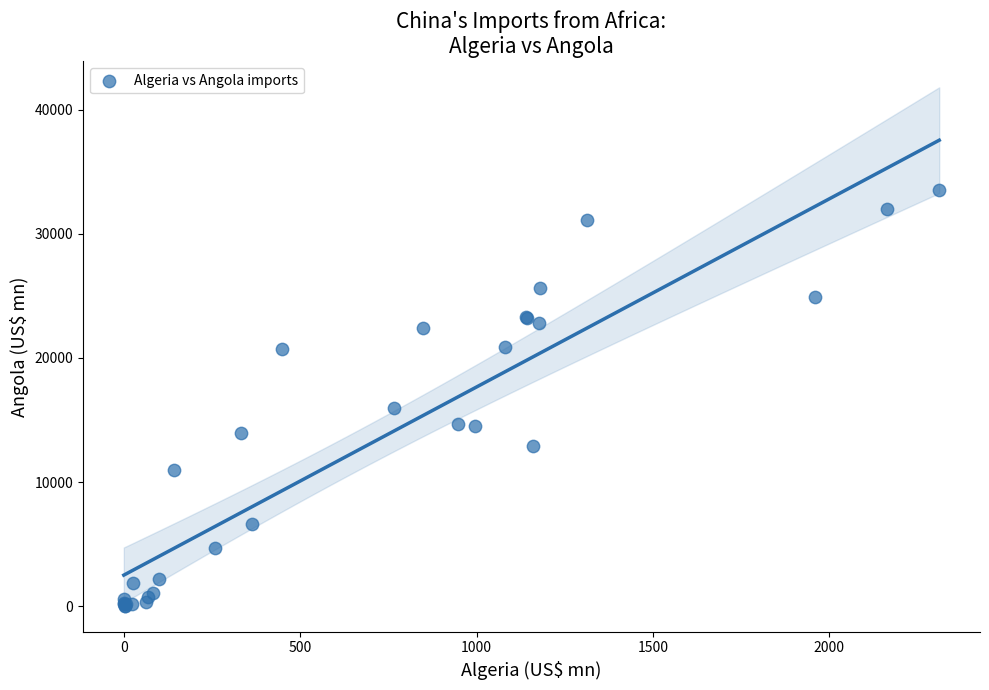

What Y value in the scatter plot is closest to 16795?

16001.6